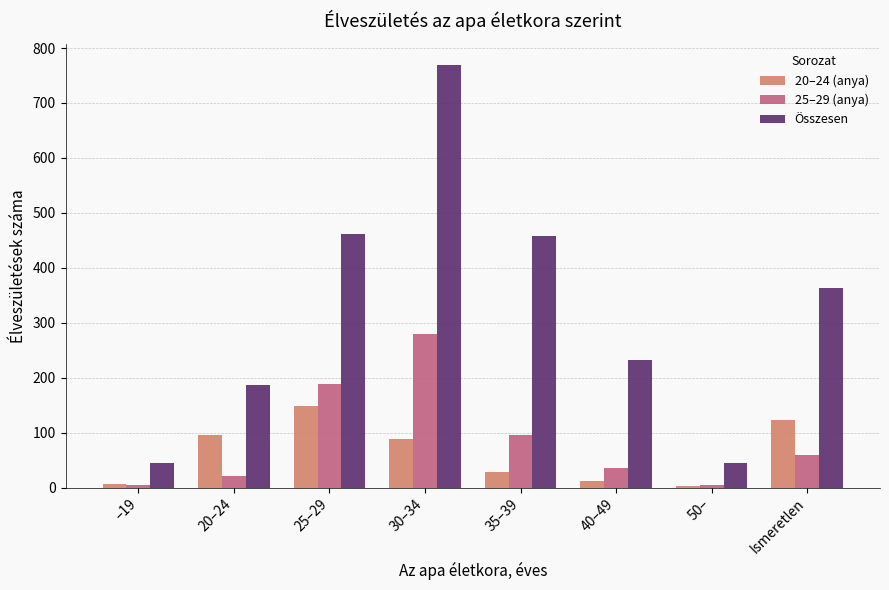

True or false: Összesen has a value of 462 at 25–29.

True